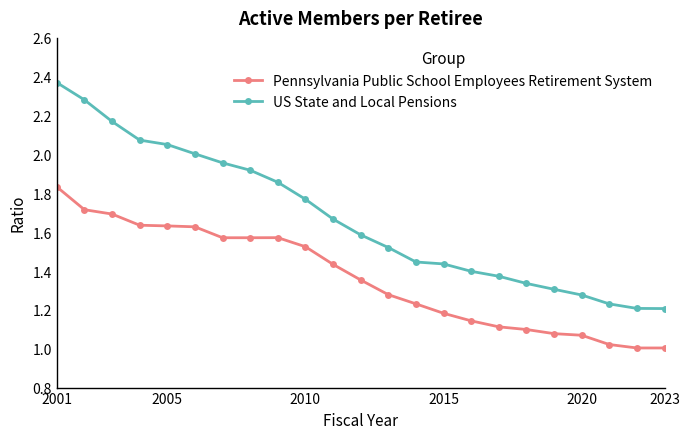

True or false: Pennsylvania Public School Employees Retirement System and US State and Local Pensions cross at least once.

False